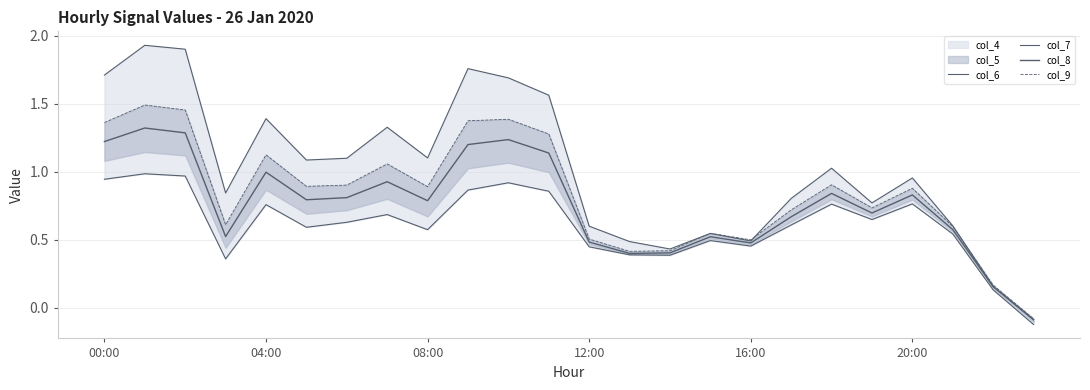

How many categories are shown in the chart?

24